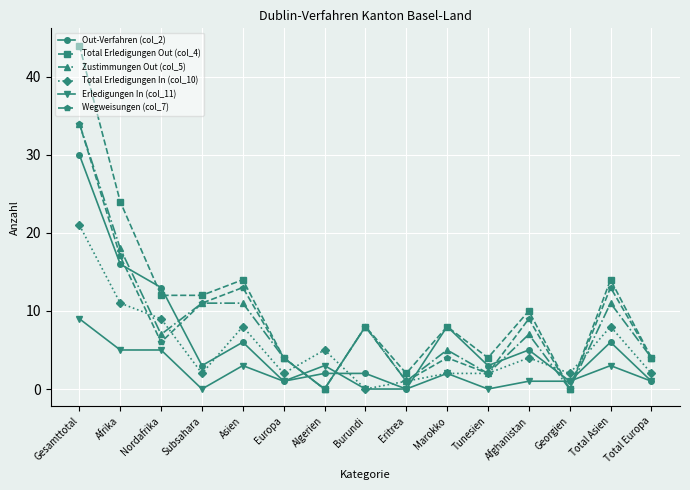

Reading left to right, what are all the values shown in this chart?

Out-Verfahren (col_2): Gesamttotal=30	Afrika=16	Nordafrika=13	Subsahara=3	Asien=6	Europa=1	Algerien=2	Burundi=2	Eritrea=0	Marokko=8	Tunesien=3	Afghanistan=5	Georgien=1	Total Asien=6	Total Europa=1
Total Erledigungen Out (col_4): Gesamttotal=44	Afrika=24	Nordafrika=12	Subsahara=12	Asien=14	Europa=4	Algerien=0	Burundi=8	Eritrea=2	Marokko=8	Tunesien=4	Afghanistan=10	Georgien=0	Total Asien=14	Total Europa=4
Zustimmungen Out (col_5): Gesamttotal=34	Afrika=18	Nordafrika=7	Subsahara=11	Asien=11	Europa=4	Algerien=0	Burundi=8	Eritrea=1	Marokko=5	Tunesien=2	Afghanistan=7	Georgien=0	Total Asien=11	Total Europa=4
Total Erledigungen In (col_10): Gesamttotal=21	Afrika=11	Nordafrika=9	Subsahara=2	Asien=8	Europa=2	Algerien=5	Burundi=0	Eritrea=1	Marokko=2	Tunesien=2	Afghanistan=4	Georgien=2	Total Asien=8	Total Europa=2
Erledigungen In (col_11): Gesamttotal=9	Afrika=5	Nordafrika=5	Subsahara=0	Asien=3	Europa=1	Algerien=3	Burundi=0	Eritrea=0	Marokko=2	Tunesien=0	Afghanistan=1	Georgien=1	Total Asien=3	Total Europa=1
Wegweisungen (col_7): Gesamttotal=34	Afrika=17	Nordafrika=6	Subsahara=11	Asien=13	Europa=4	Algerien=0	Burundi=8	Eritrea=1	Marokko=4	Tunesien=2	Afghanistan=9	Georgien=0	Total Asien=13	Total Europa=4